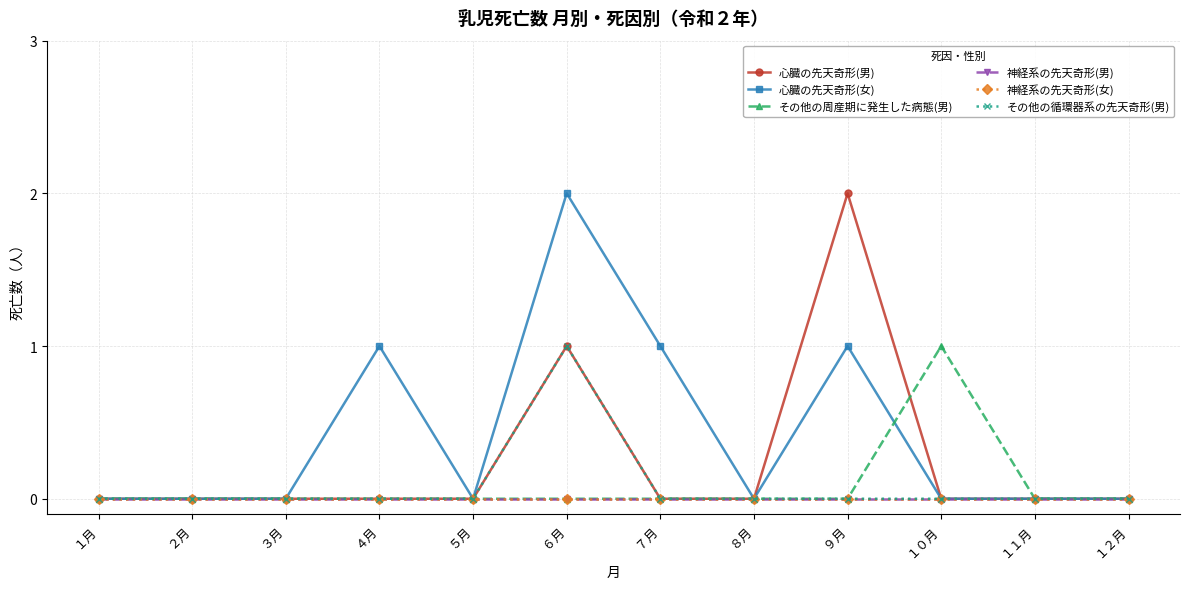

Reading left to right, transcribe all the data shown in this chart.

心臓の先天奇形(男): １月=0	２月=0	３月=0	４月=0	５月=0	６月=1	７月=0	８月=0	９月=2	１０月=0	１１月=0	１２月=0
心臓の先天奇形(女): １月=0	２月=0	３月=0	４月=1	５月=0	６月=2	７月=1	８月=0	９月=1	１０月=0	１１月=0	１２月=0
その他の周産期に発生した病態(男): １月=0	２月=0	３月=0	４月=0	５月=0	６月=0	７月=0	８月=0	９月=0	１０月=1	１１月=0	１２月=0
神経系の先天奇形(男): １月=0	２月=0	３月=0	４月=0	５月=0	６月=0	７月=0	８月=0	９月=0	１０月=0	１１月=0	１２月=0
神経系の先天奇形(女): １月=0	２月=0	３月=0	４月=0	５月=0	６月=0	７月=0	８月=0	９月=0	１０月=0	１１月=0	１２月=0
その他の循環器系の先天奇形(男): １月=0	２月=0	３月=0	４月=0	５月=0	６月=1	７月=0	８月=0	９月=0	１０月=0	１１月=0	１２月=0